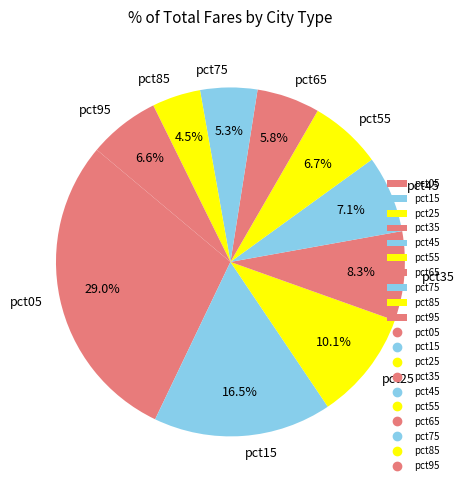

The pct75 slice represents 5% of the pie. True or false?

True